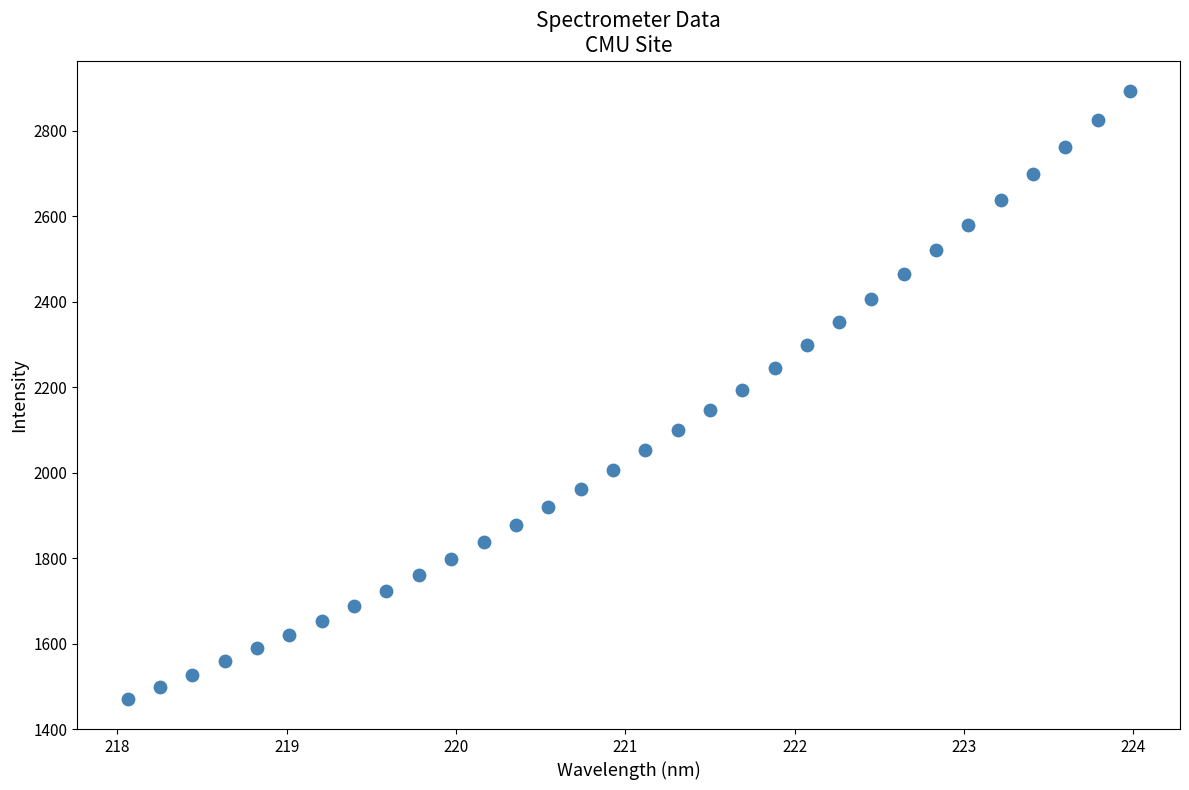

What is the range of X values (max minus min)?

5.9